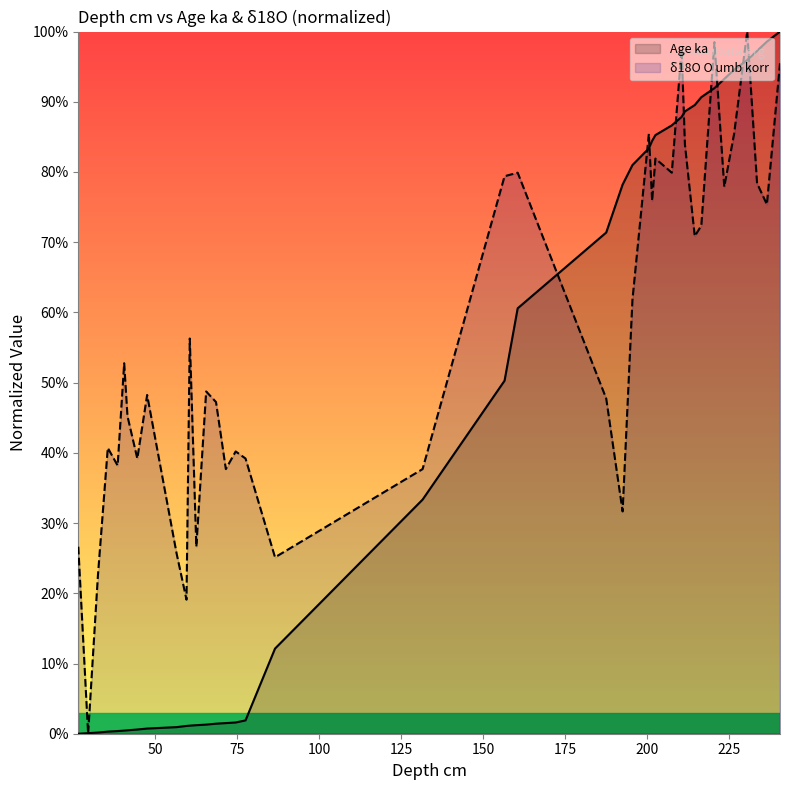

Reading right to left, list all the values displayed in this chart.

Age ka: 1.0	1.0	1.0	1.0	0.9	0.9	0.9	0.9	0.9	0.9	0.9	0.9	0.9	0.8	0.8	0.8	0.8	0.7	0.6	0.5	0.3	0.1	0.0	0.0	0.0	0.0	0.0	0.0	0.0	0.0	0.0	0.0	0.0	0.0	0.0	0.0	0.0	0.0	0.0	0.0
d18O O umb korr: 1.0	0.8	0.8	1.0	0.9	0.8	1.0	0.7	0.7	0.8	1.0	0.8	0.8	0.8	0.9	0.6	0.3	0.5	0.8	0.8	0.4	0.3	0.4	0.4	0.4	0.5	0.5	0.3	0.6	0.2	0.3	0.5	0.4	0.5	0.5	0.4	0.4	0.2	0.0	0.3